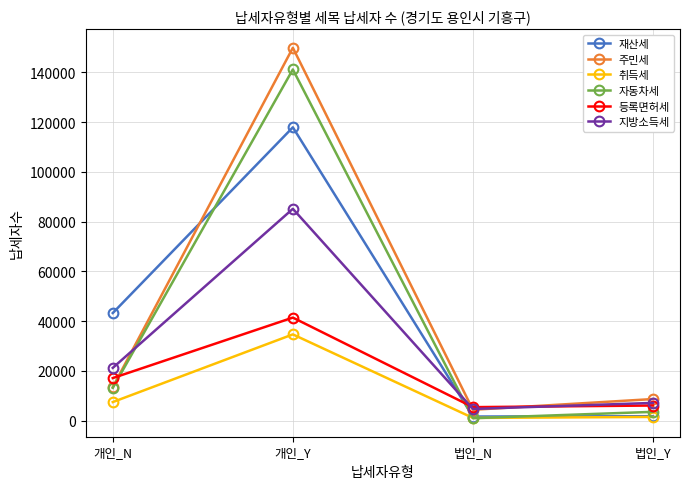

What position from the right is 법인_Y?

1